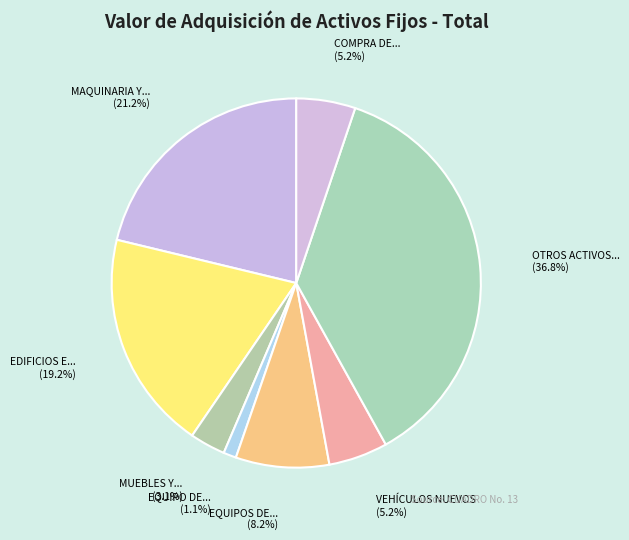

Count the number of slices in the pie.

8